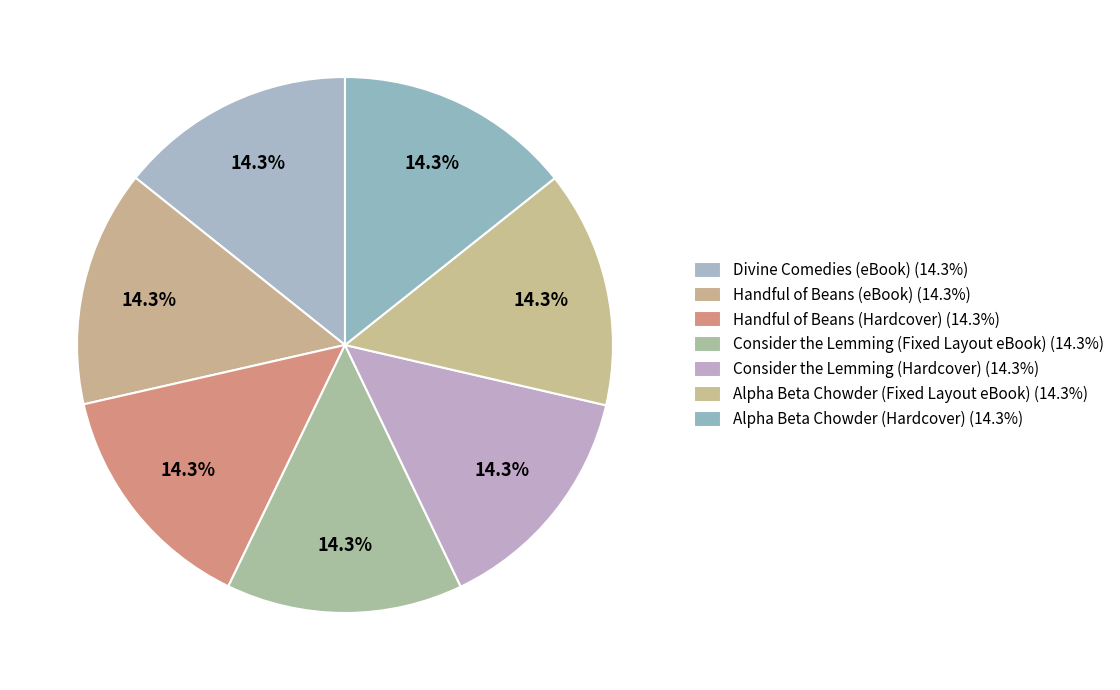

Count the number of slices in the pie.

7